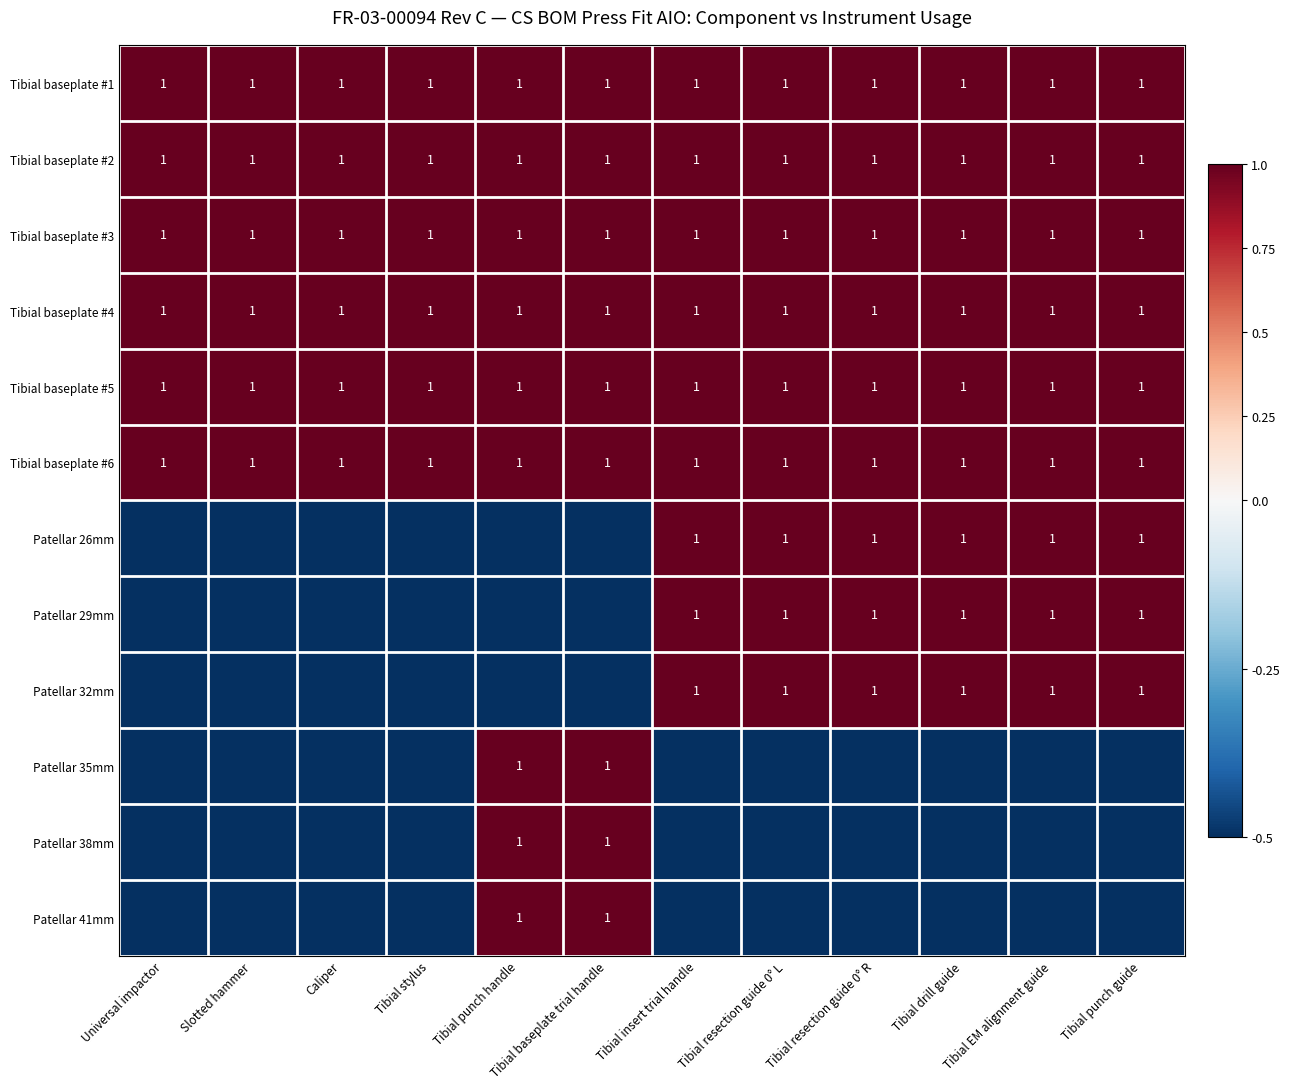

What is the total value across all series at Tibial stylus?

3.0